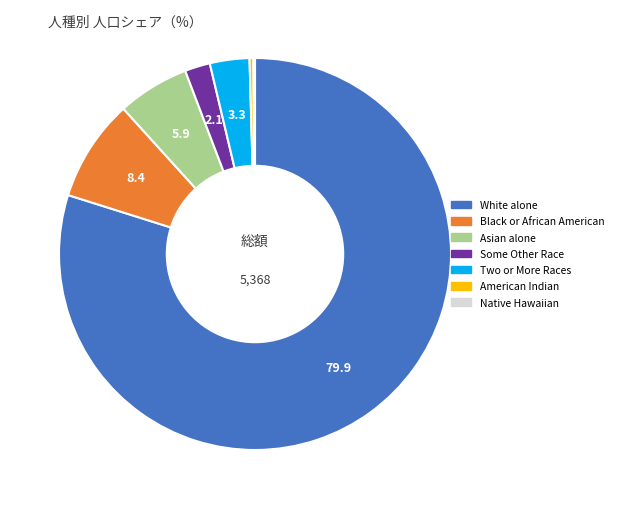

Is there a majority slice in this chart?

Yes